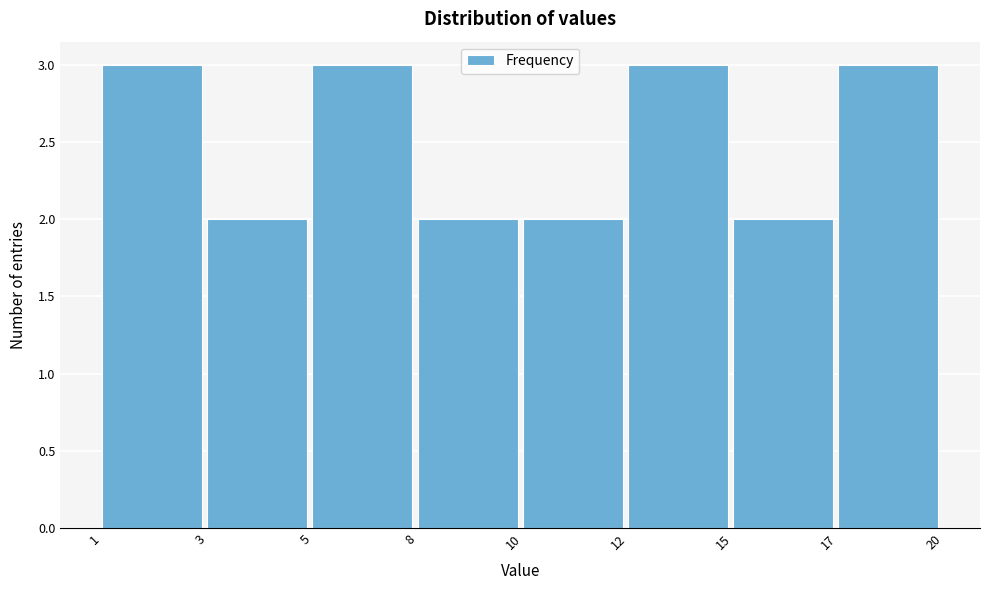

Reading right to left, list all the values displayed in this chart.

3	2	3	2	2	3	2	3